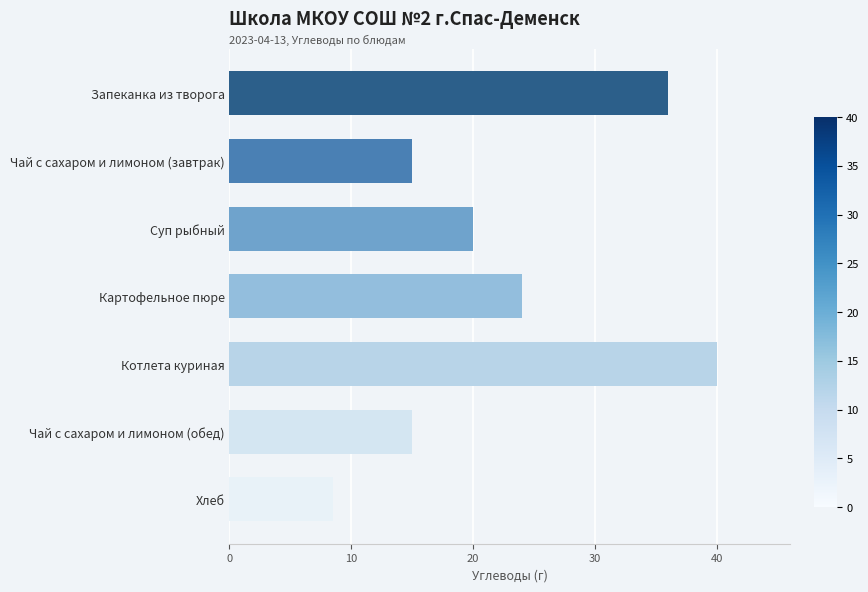

What is the difference between the second highest and second lowest values?

21.0